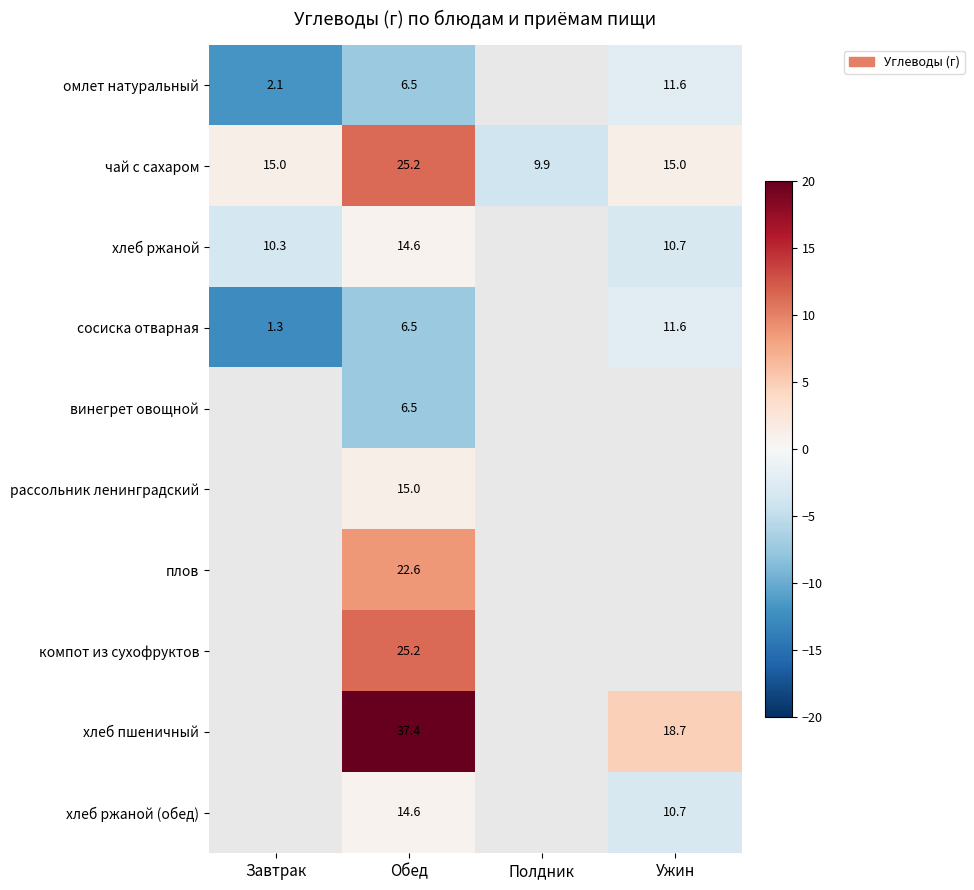

True or false: компот из сухофруктов has a value of 7.7 at Обед.

False